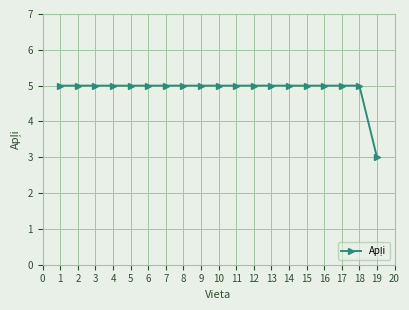

What is the minimum value shown in the chart?

3